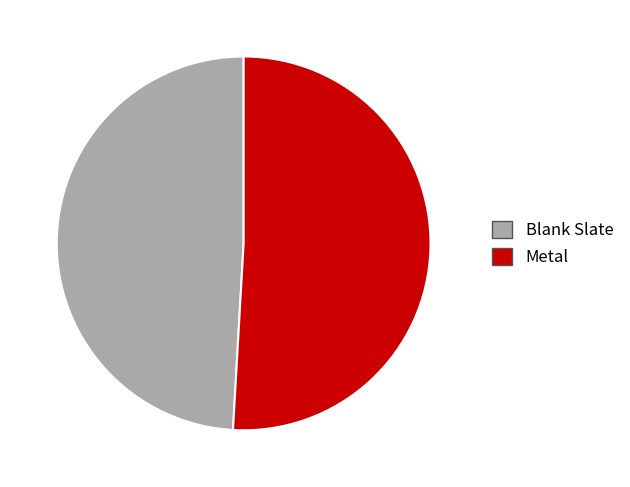

The Metal slice represents 51% of the pie. True or false?

True